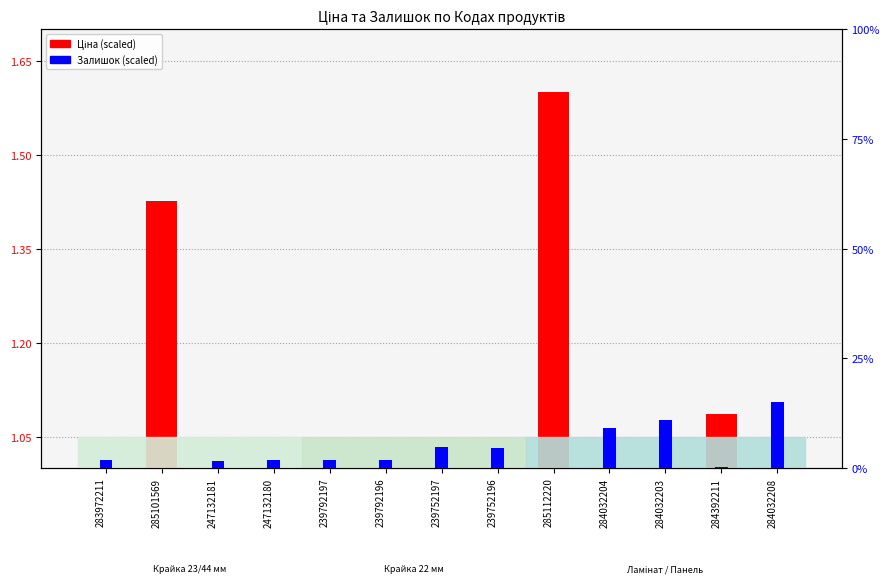

List the series in order of their peak value, lowest first.

Залишок (scaled), Ціна (scaled)